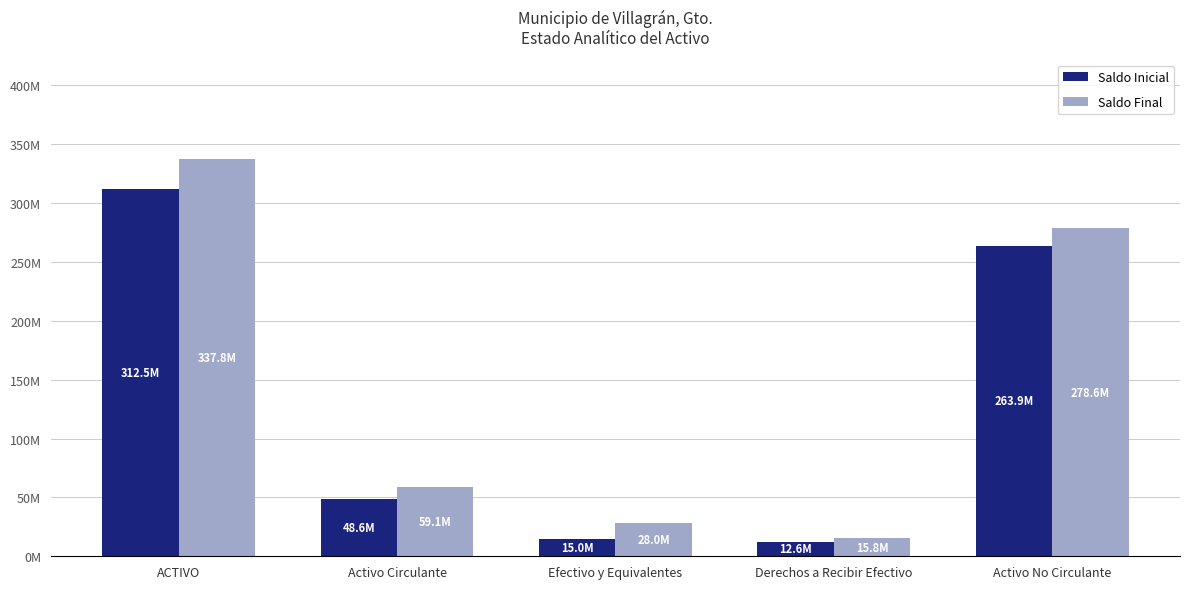

What are all the series names shown in the legend?

Saldo Inicial, Saldo Final